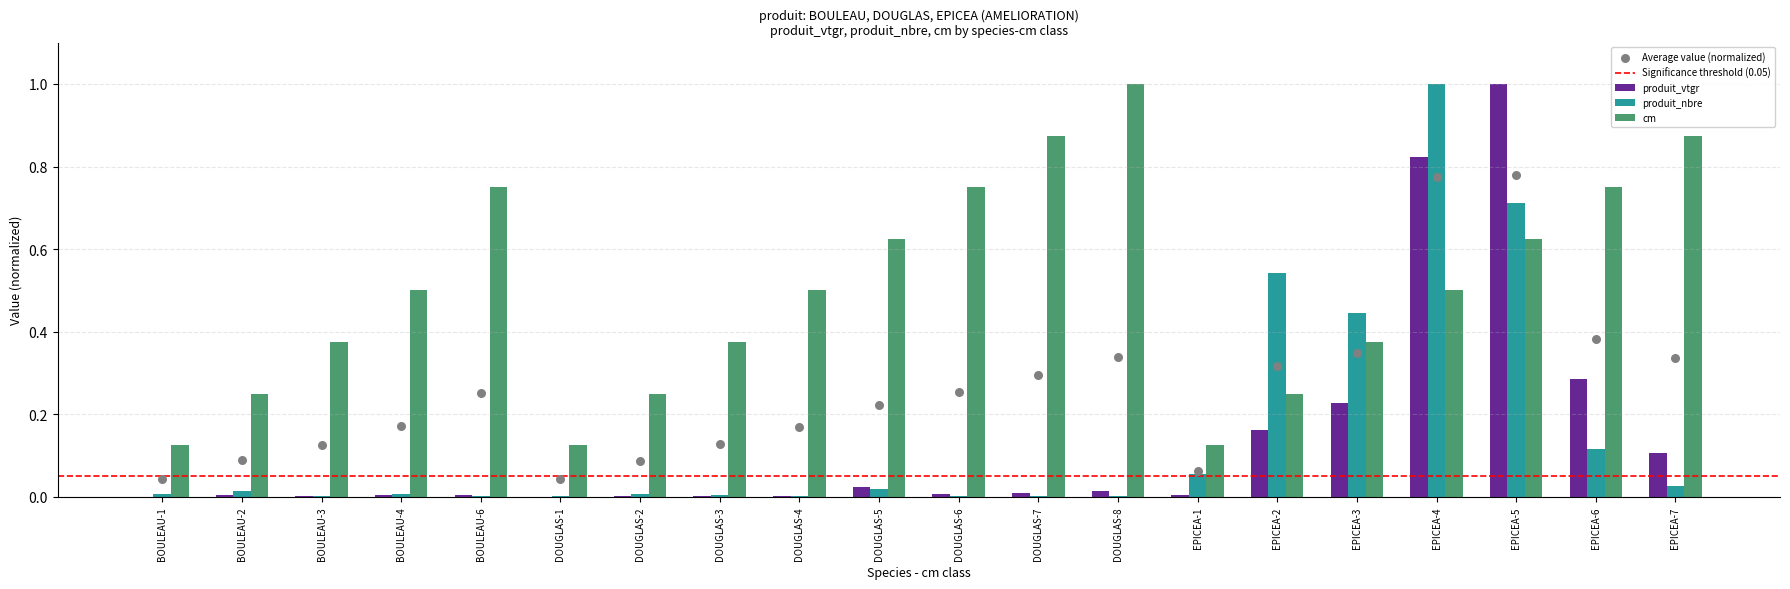

Which series reaches the maximum Y coordinate?

produit_vtgr